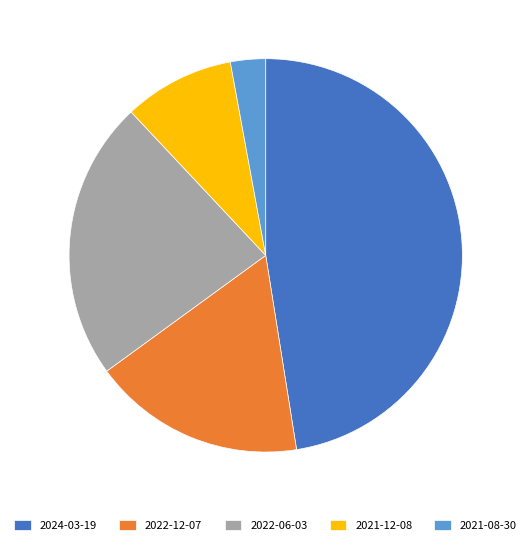

Rank the categories by value from highest to lowest.

2024-03-19, 2022-06-03, 2022-12-07, 2021-12-08, 2021-08-30